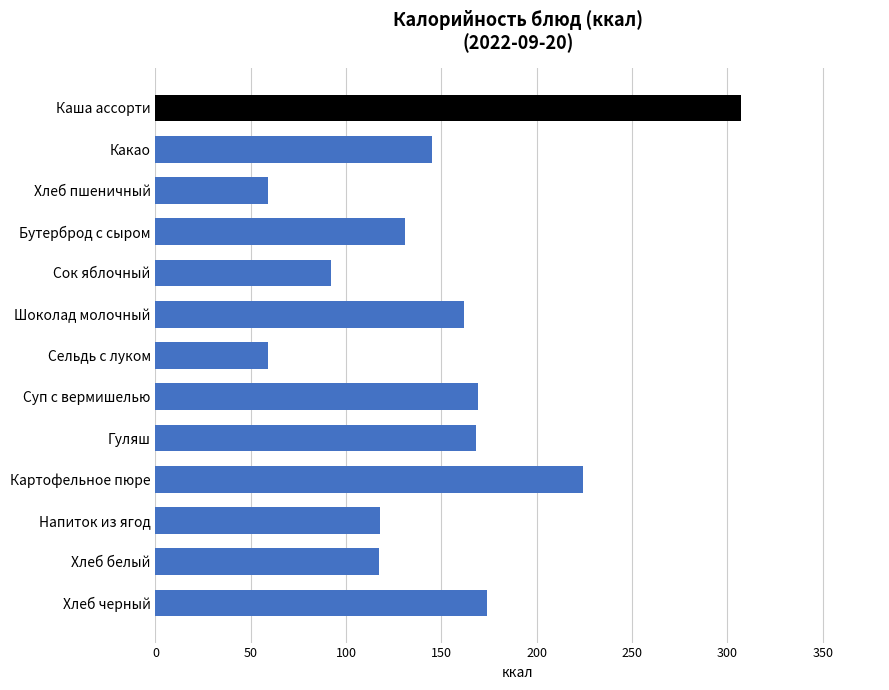

What is the approximate value at Напиток из ягод?

118